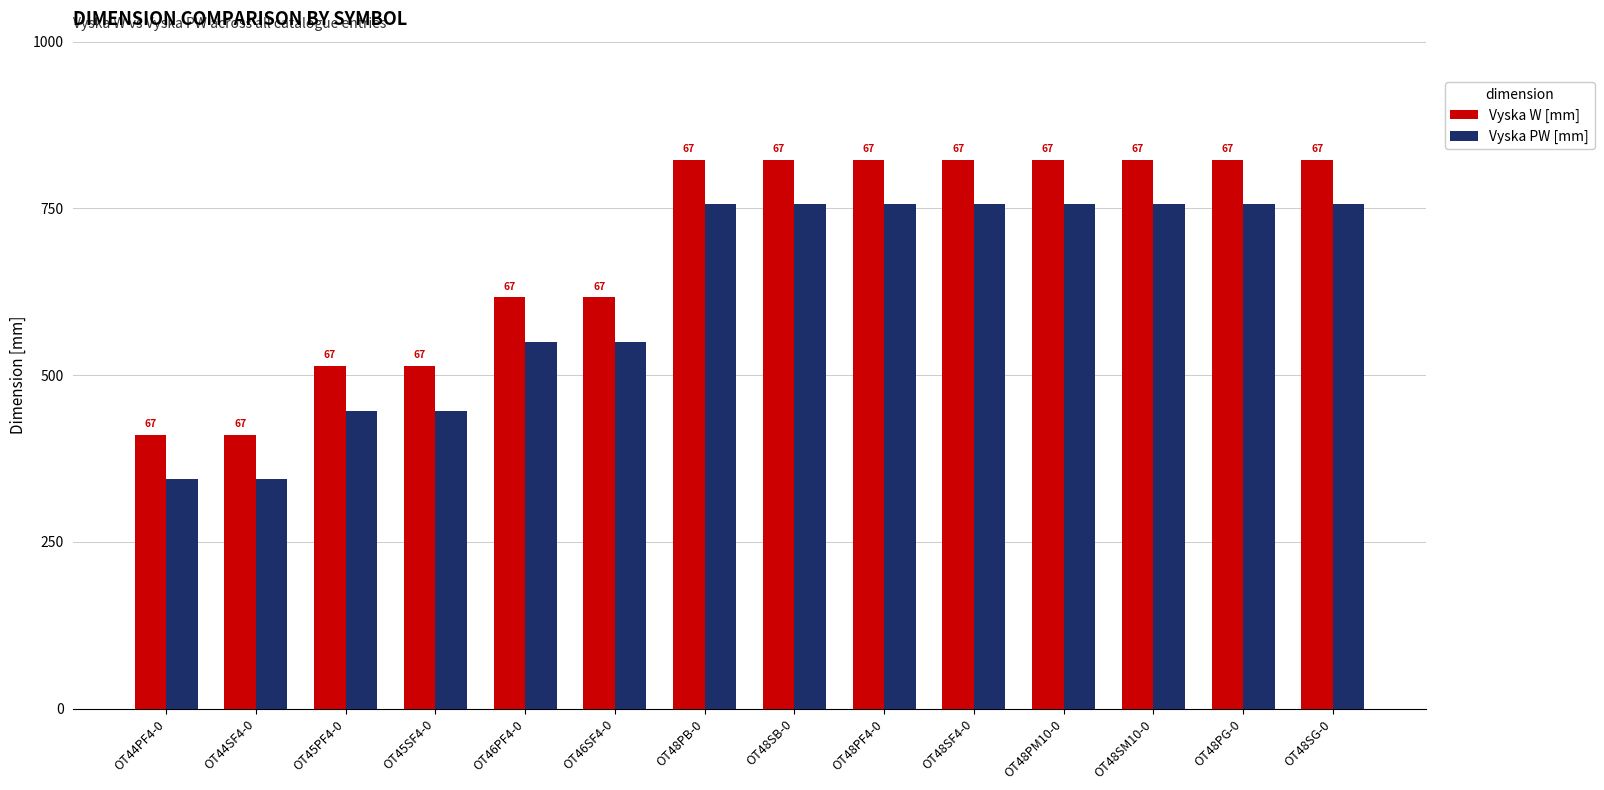

At which label is Vyska PW [mm] closest to 550?

OT46PF4-0